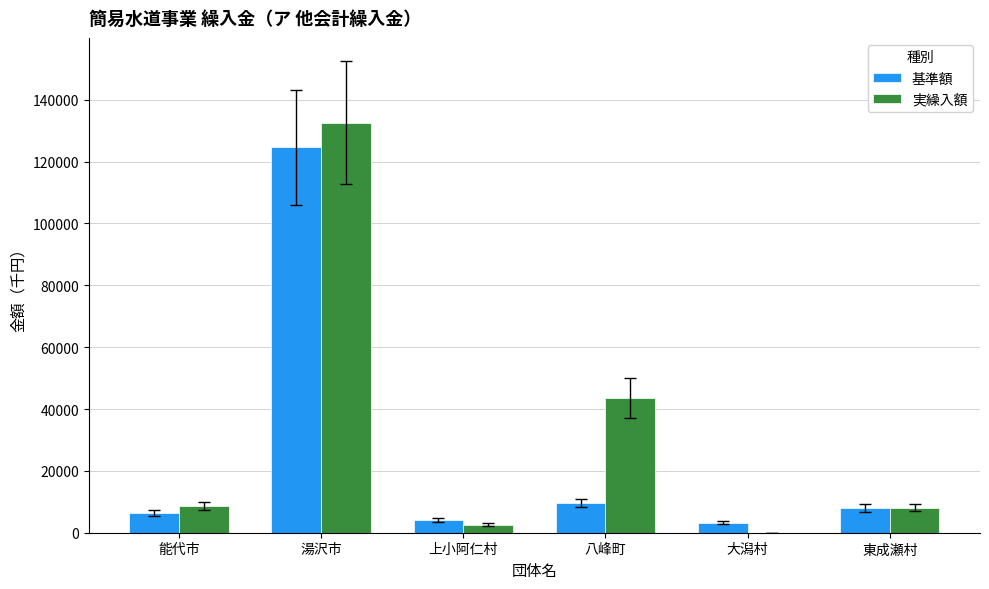

Is the value of 基準額 at 東成瀬村 greater than the value of 実繰入額 at 大潟村?

Yes